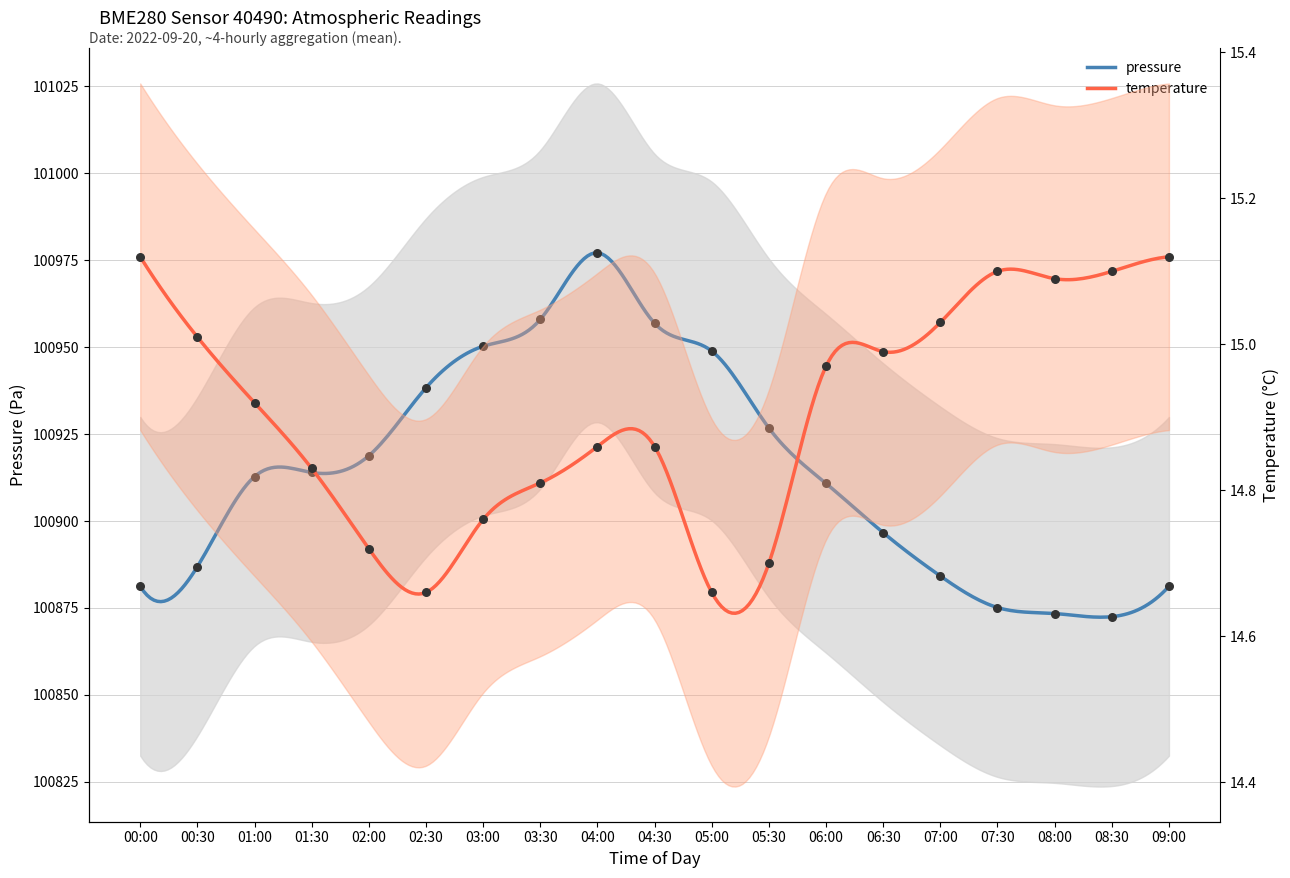

What are all the series names shown in the legend?

pressure, temperature